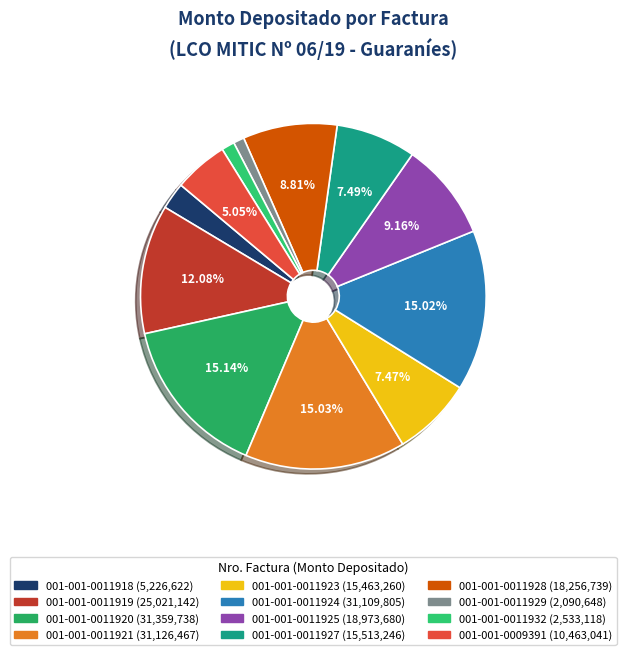

Between 001-001-0011928 and 001-001-0011929, which is larger?

001-001-0011928